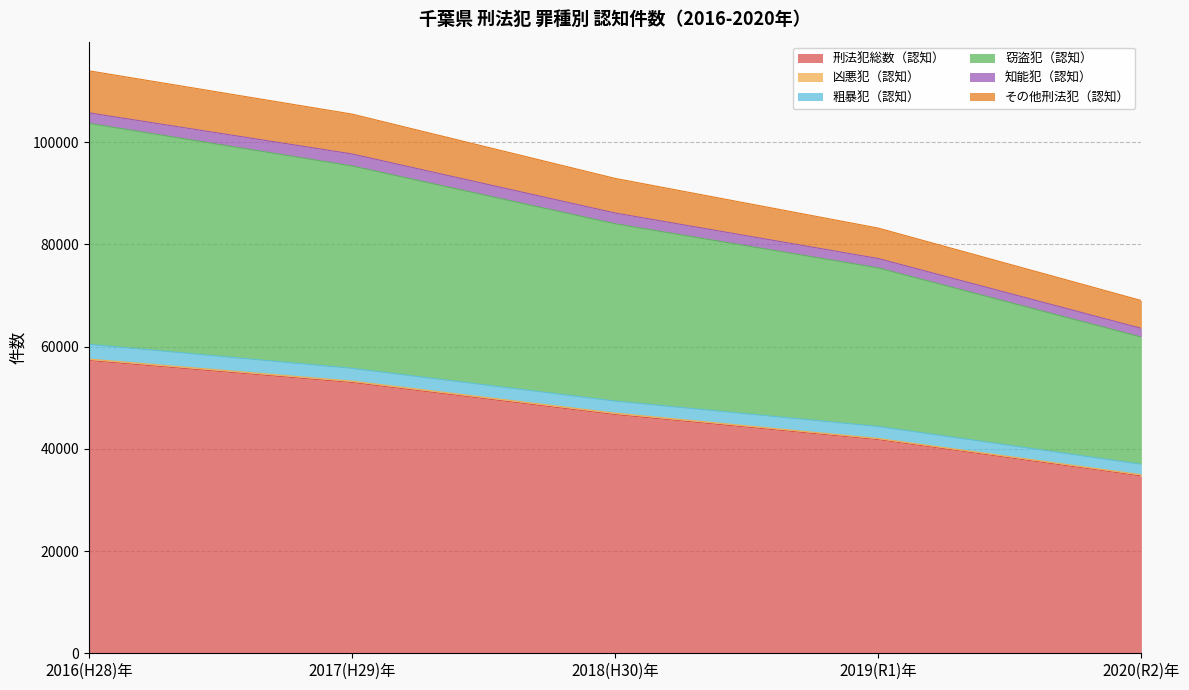

How many 刑法犯総数（認知） values are between 41793 and 52974?

3